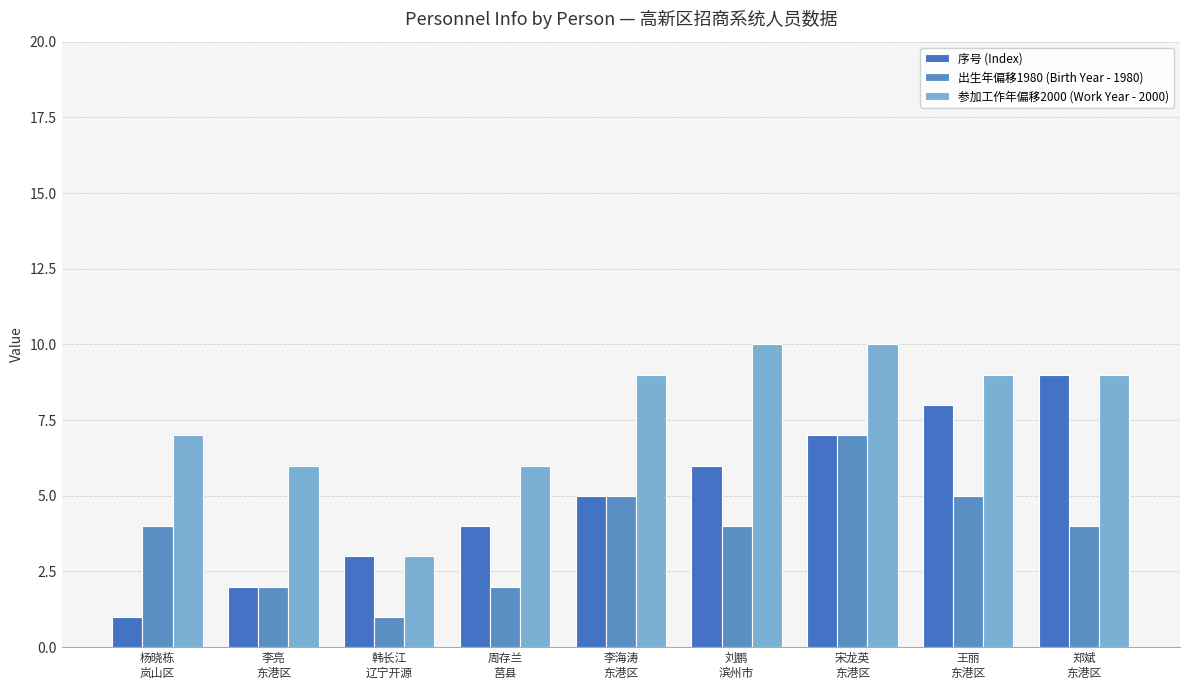

At 王丽
东港区, list the series in order from smallest to largest.

出生年偏移1980 (Birth Year - 1980), 序号 (Index), 参加工作年偏移2000 (Work Year - 2000)